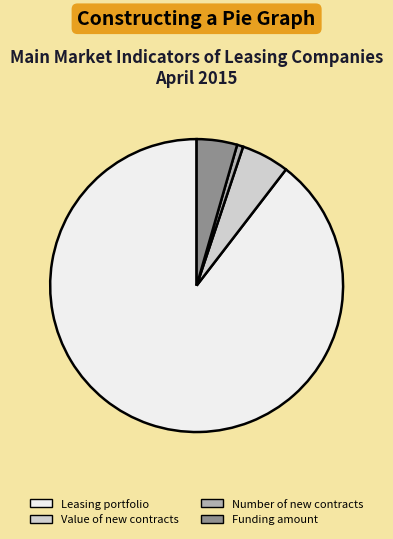

How many slices are in this pie chart?

4